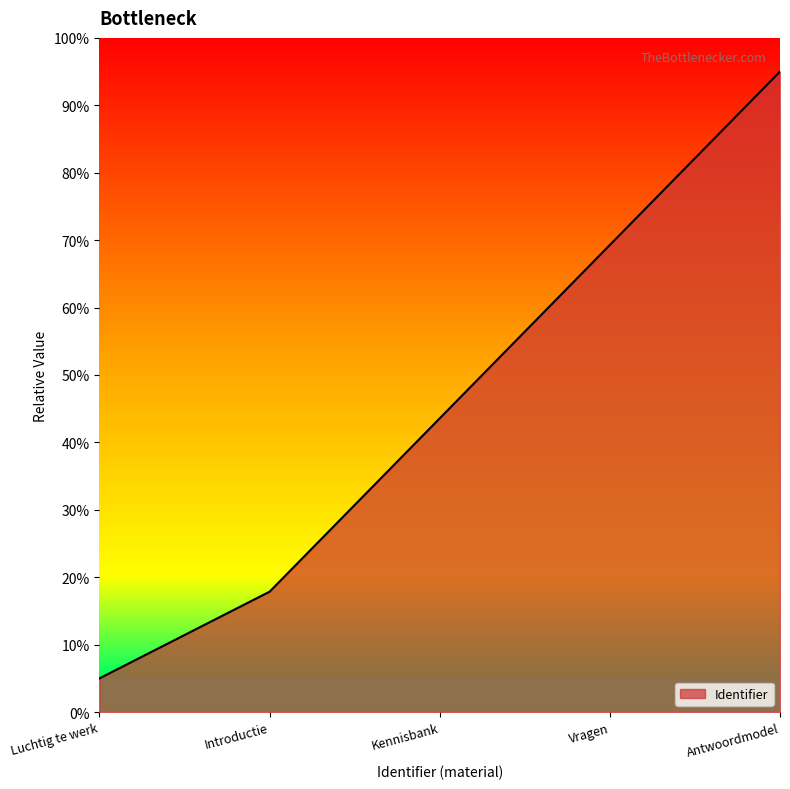

What is the label of the 3rd point from the right?

Kennisbank